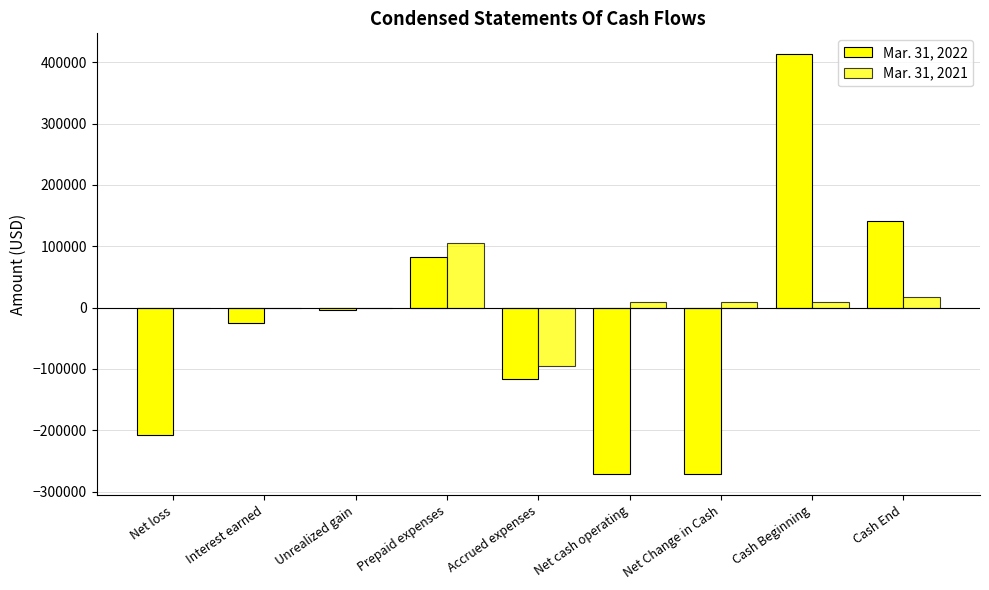

What position from the right is Prepaid expenses?

6